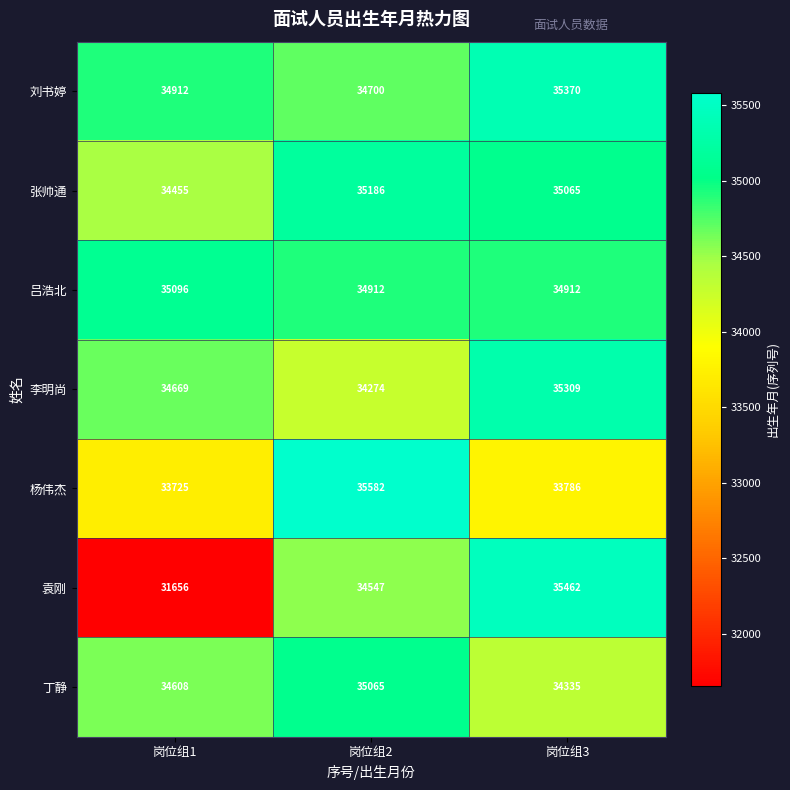

How many 刘书婷 values are between 34700 and 35370?

3